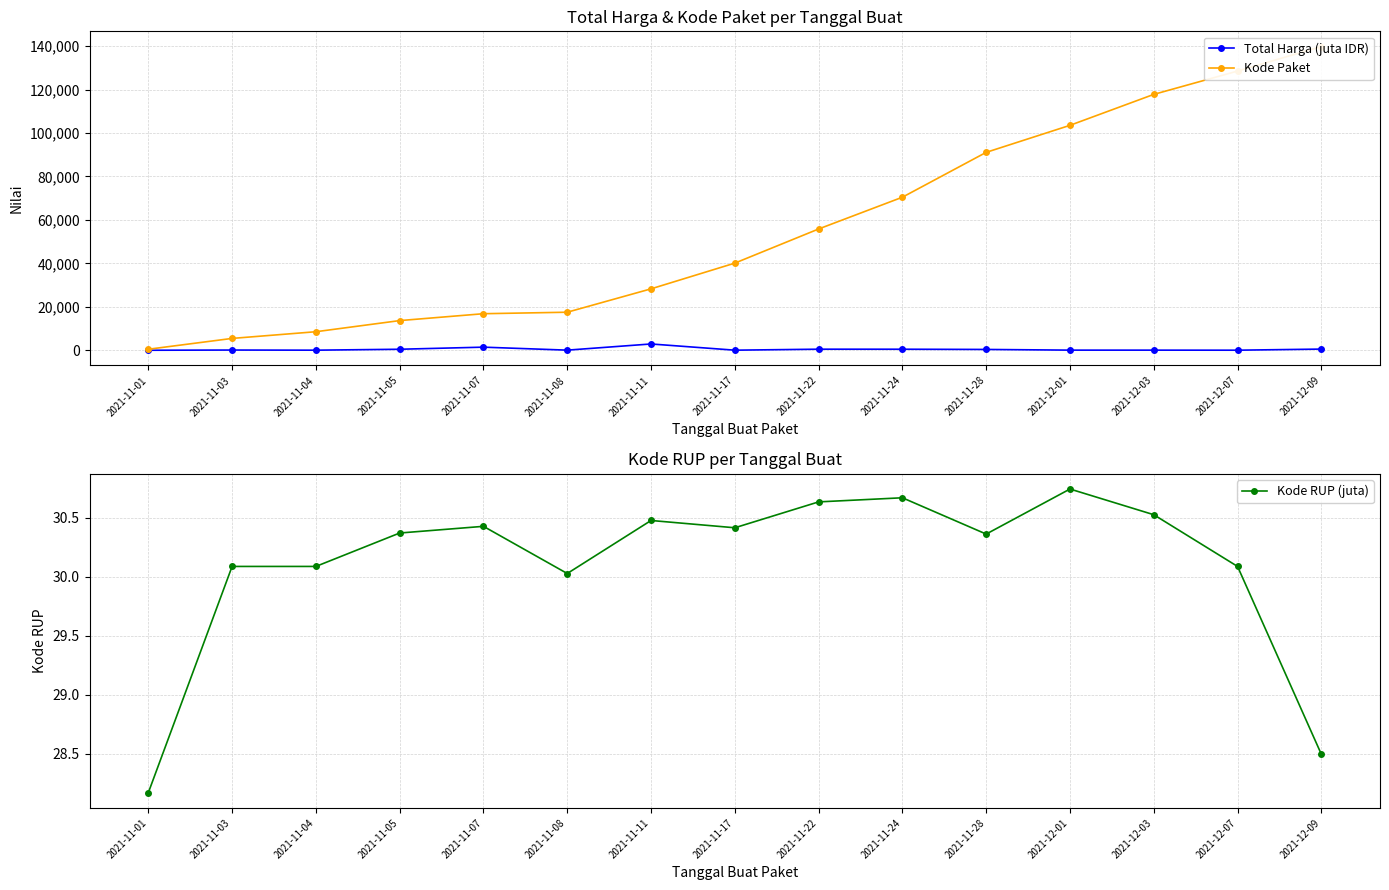

How many data points does each series have?

15